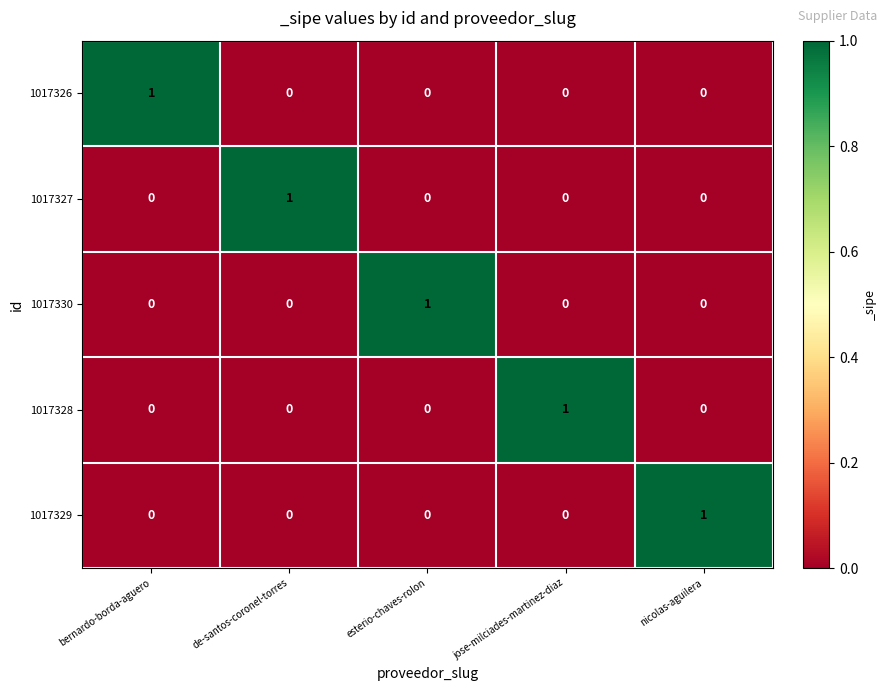

How many distinct data groups are displayed?

5